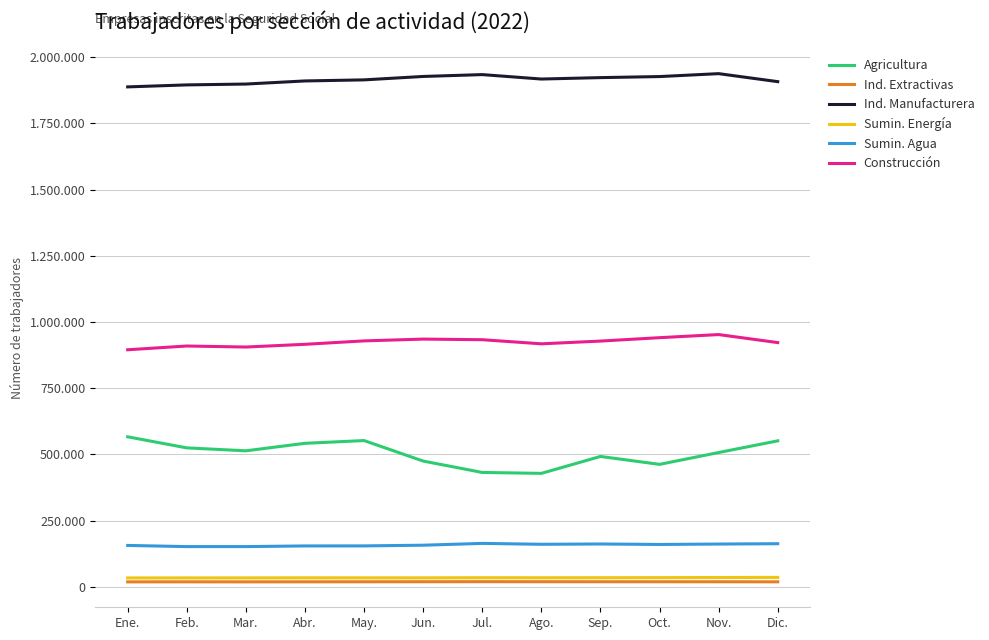

Reading left to right, list all the values displayed in this chart.

Agricultura: 566414	524666	513564	541886	552260	474872	431869	428408	492258	462415	507082	551218
Ind. Extractivas: 18781	18934	18791	18958	19150	19306	19504	19346	19239	19227	19172	18981
Ind. Manufacturera: 1887532	1895029	1898266	1909984	1914042	1926919	1933925	1917175	1922536	1926525	1937505	1907317
Sumin. Energía: 33657	33741	33865	34135	34052	34047	34514	34338	34449	34815	35234	35593
Sumin. Agua: 156333	151940	151936	154450	154585	157191	164049	160630	161826	160004	161573	162841
Construcción: 895079	909261	905373	915668	928576	935361	933056	917504	927869	940698	952430	922151